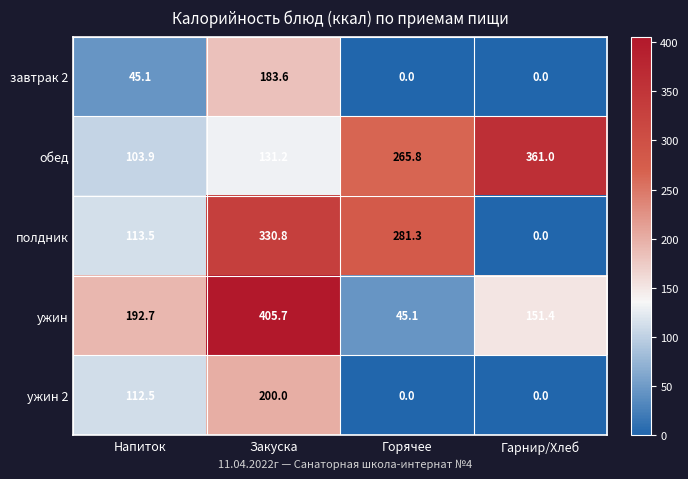

At how many categories does at least one series exceed 90?

4